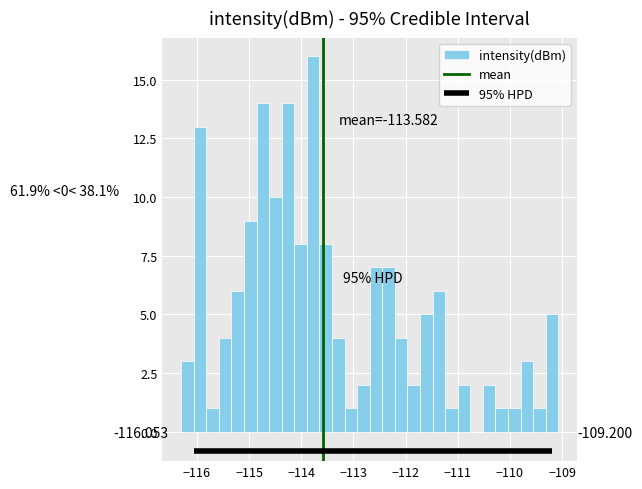

Read against the x-axis, roughly where is the centre of the tallest bar?

-113.8